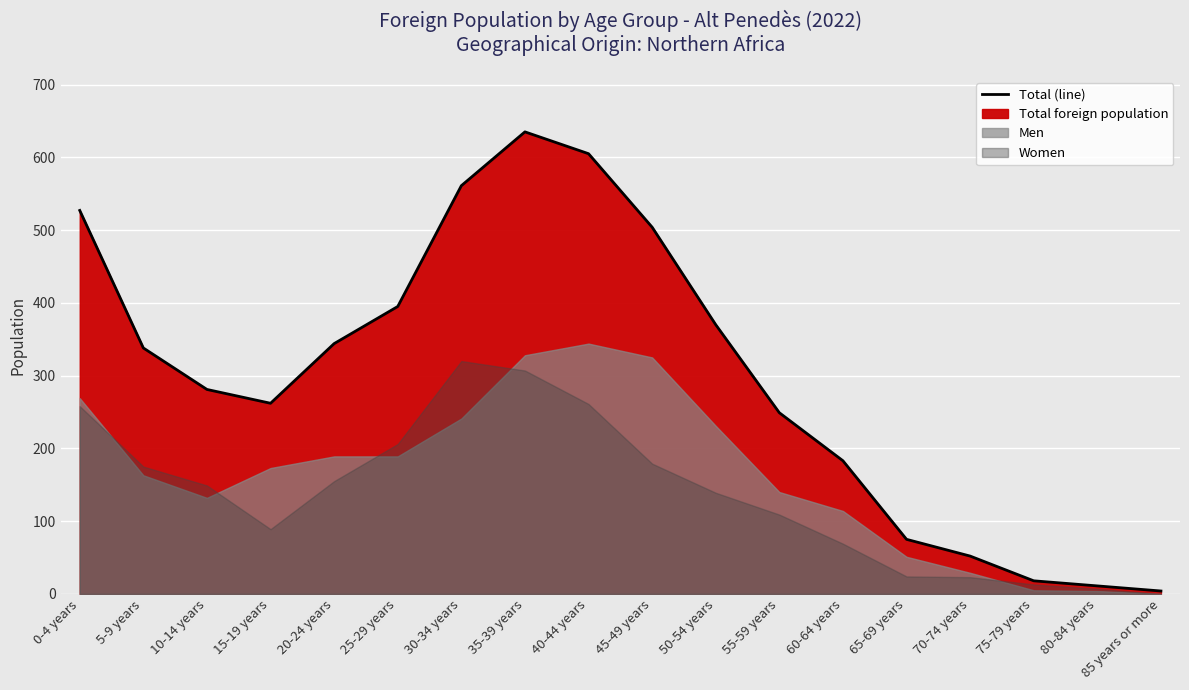

What is the sum of the values at 20-24 years and 25-29 years?

739